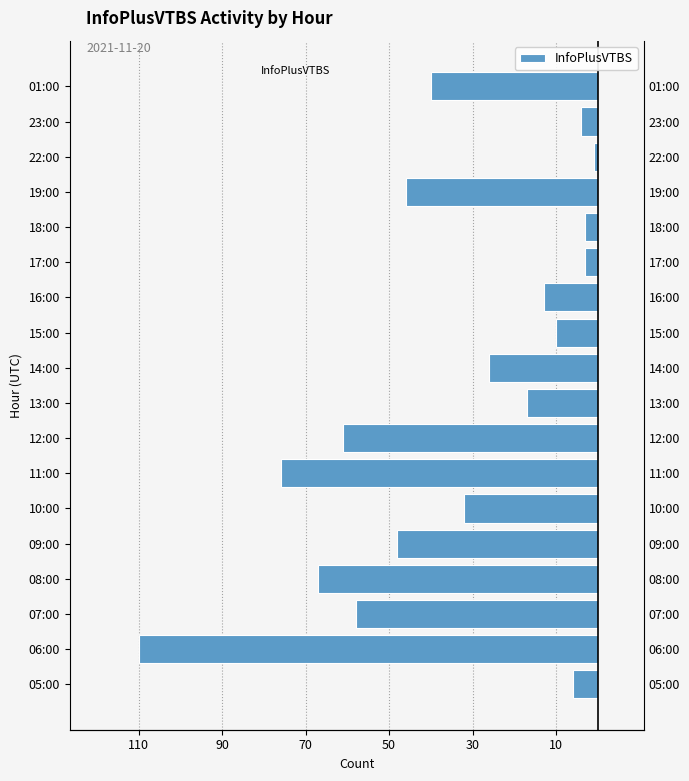

What is the change in value from 06:00 to 17:00?

+107